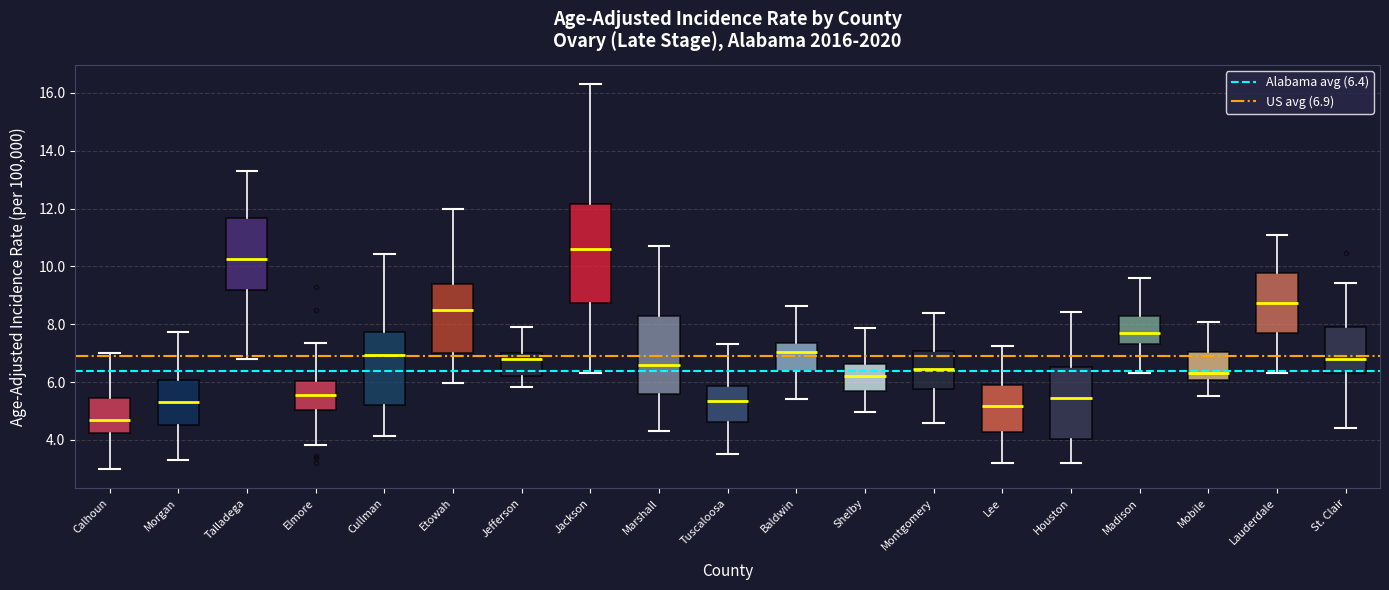

Reading left to right, read every box against the y-axis: the position of its median line, the range the box covers, and the ends of its whiskers. The values are not printed on the chart, so give them approximately, as read against the axis.

Calhoun: median 4.8, box 4.2 to 5.4, whiskers 3.0 to 7.0
Morgan: median 5.4, box 4.6 to 6.0, whiskers 3.4 to 7.8
Talladega: median 10.2, box 9.2 to 11.6, whiskers 6.8 to 13.2
Elmore: median 5.6, box 5.0 to 6.0, whiskers 3.8 to 7.4
Cullman: median 7.0, box 5.2 to 7.8, whiskers 4.2 to 10.4
Etowah: median 8.4, box 7.0 to 9.4, whiskers 6.0 to 12.0
Jefferson: median 6.8, box 6.2 to 7.0, whiskers 5.8 to 8.0
Jackson: median 10.6, box 8.8 to 12.2, whiskers 6.4 to 16.4
Marshall: median 6.6, box 5.6 to 8.4, whiskers 4.4 to 10.8
Tuscaloosa: median 5.4, box 4.6 to 5.8, whiskers 3.6 to 7.4
Baldwin: median 7.0, box 6.4 to 7.4, whiskers 5.4 to 8.6
Shelby: median 6.2, box 5.6 to 6.6, whiskers 5.0 to 7.8
Montgomery: median 6.4, box 5.8 to 7.0, whiskers 4.6 to 8.4
Lee: median 5.2, box 4.2 to 6.0, whiskers 3.2 to 7.2
Houston: median 5.4, box 4.0 to 6.6, whiskers 3.2 to 8.4
Madison: median 7.8, box 7.4 to 8.2, whiskers 6.4 to 9.6
Mobile: median 6.4, box 6.0 to 7.0, whiskers 5.6 to 8.0
Lauderdale: median 8.8, box 7.8 to 9.8, whiskers 6.4 to 11.0
St. Clair: median 6.8, box 6.4 to 8.0, whiskers 4.4 to 9.4